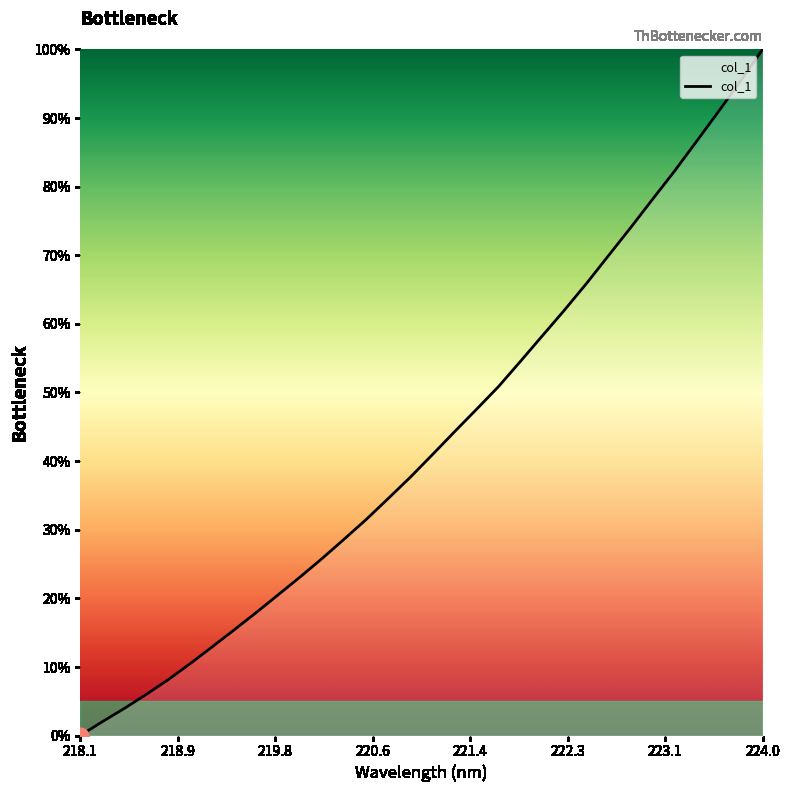

Does the chart display data point markers on the line(s)?

No